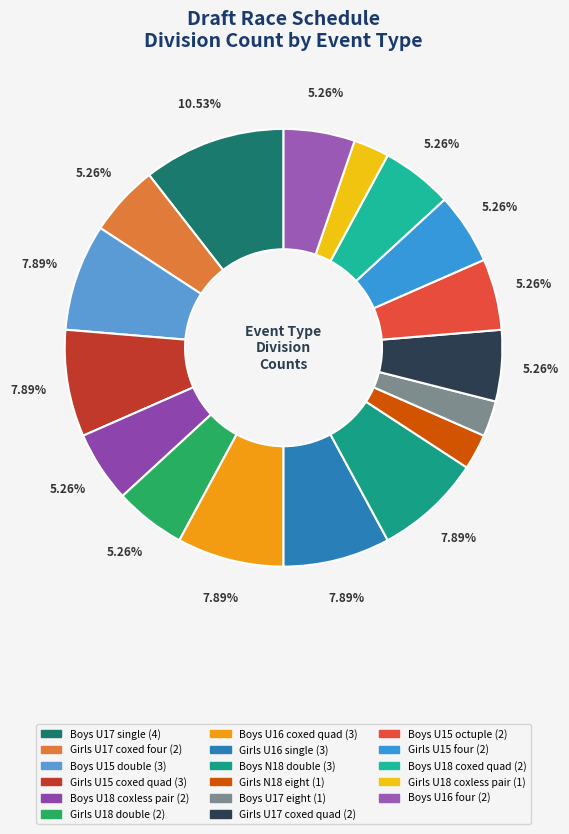

Is there a majority slice in this chart?

No